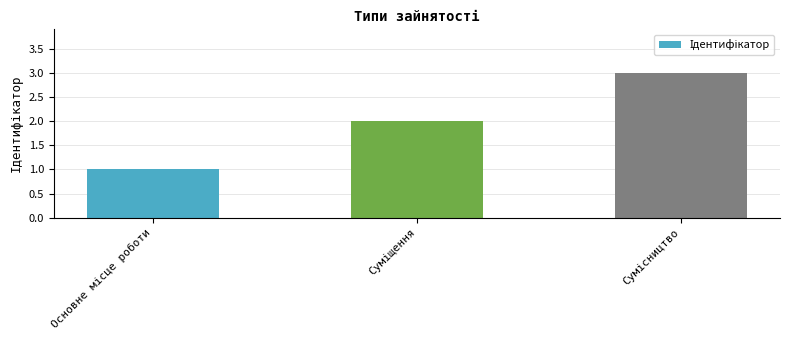

What is the sum of all values?

6